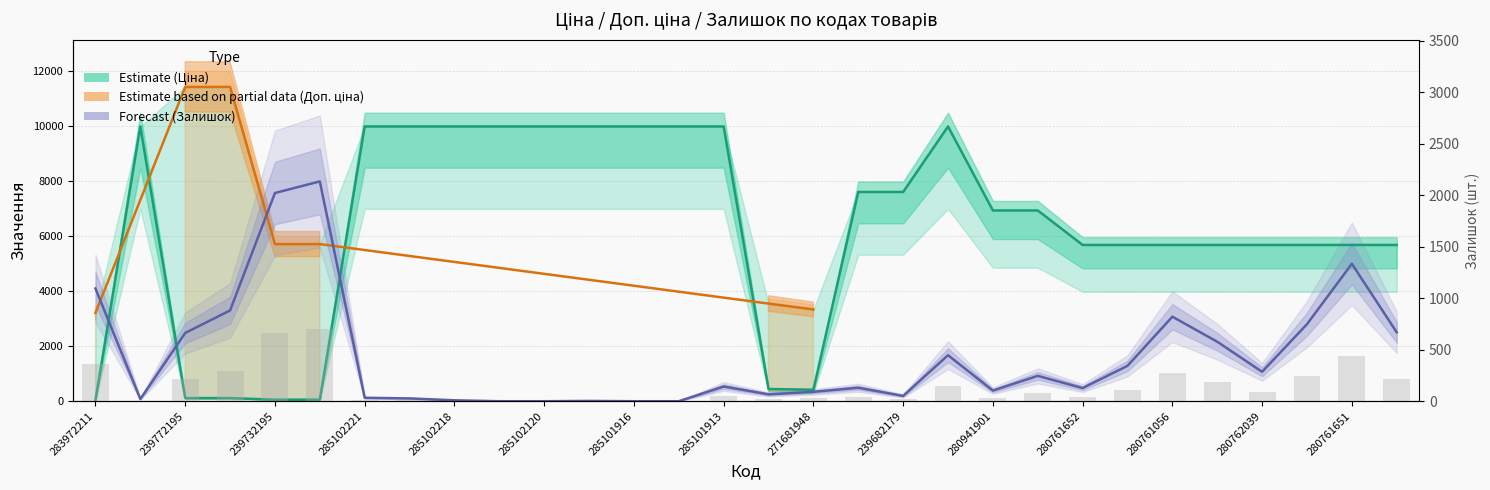

At 280761644, list the series in order from smallest to largest.

Залишок, Ціна